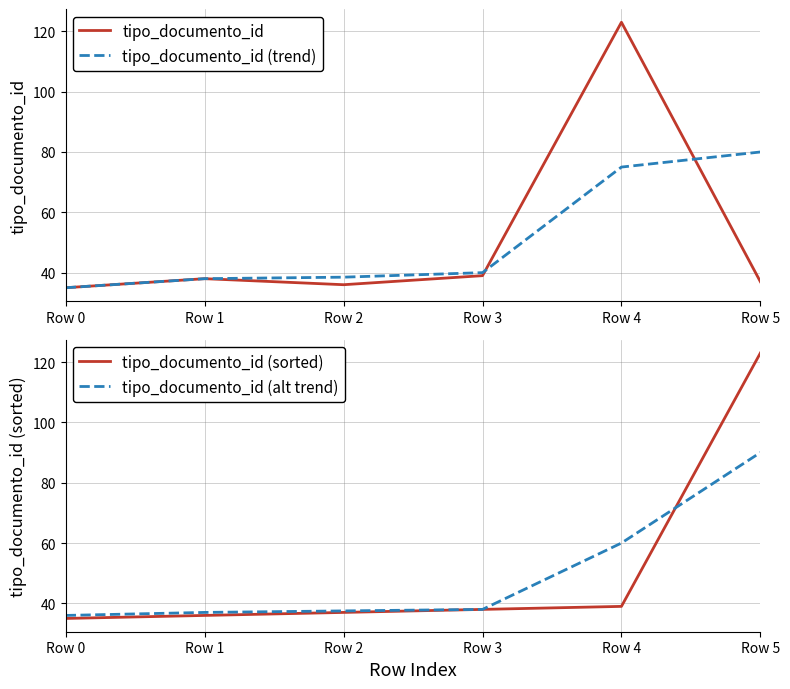

What is the value of the tipo_documento_id (trend) point at the 6th from the left?

80.0